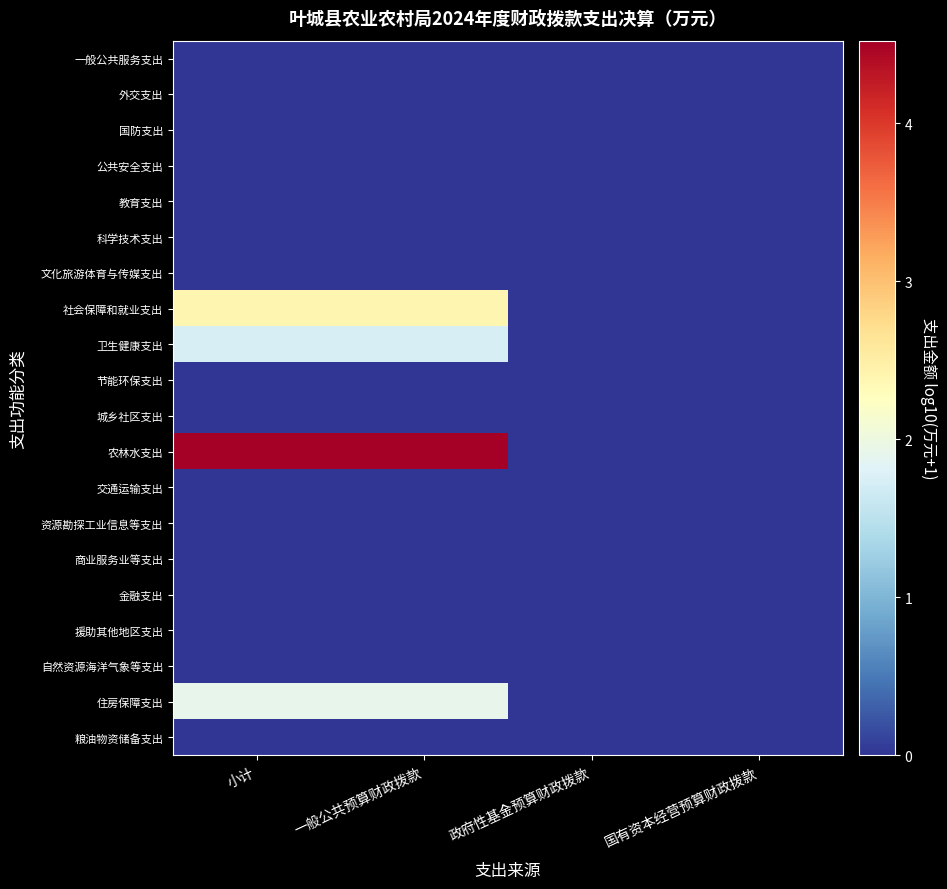

Reading right to left, list all the values displayed in this chart.

一般公共服务支出: 国有资本经营预算财政拨款=0.0	政府性基金预算财政拨款=0.0	一般公共预算财政拨款=0.0	小计=0.0
外交支出: 国有资本经营预算财政拨款=0.0	政府性基金预算财政拨款=0.0	一般公共预算财政拨款=0.0	小计=0.0
国防支出: 国有资本经营预算财政拨款=0.0	政府性基金预算财政拨款=0.0	一般公共预算财政拨款=0.0	小计=0.0
公共安全支出: 国有资本经营预算财政拨款=0.0	政府性基金预算财政拨款=0.0	一般公共预算财政拨款=0.0	小计=0.0
教育支出: 国有资本经营预算财政拨款=0.0	政府性基金预算财政拨款=0.0	一般公共预算财政拨款=0.0	小计=0.0
科学技术支出: 国有资本经营预算财政拨款=0.0	政府性基金预算财政拨款=0.0	一般公共预算财政拨款=0.0	小计=0.0
文化旅游体育与传媒支出: 国有资本经营预算财政拨款=0.0	政府性基金预算财政拨款=0.0	一般公共预算财政拨款=0.0	小计=0.0
社会保障和就业支出: 国有资本经营预算财政拨款=0.0	政府性基金预算财政拨款=0.0	一般公共预算财政拨款=2.4	小计=2.4
卫生健康支出: 国有资本经营预算财政拨款=0.0	政府性基金预算财政拨款=0.0	一般公共预算财政拨款=1.7	小计=1.7
节能环保支出: 国有资本经营预算财政拨款=0.0	政府性基金预算财政拨款=0.0	一般公共预算财政拨款=0.0	小计=0.0
城乡社区支出: 国有资本经营预算财政拨款=0.0	政府性基金预算财政拨款=0.0	一般公共预算财政拨款=0.0	小计=0.0
农林水支出: 国有资本经营预算财政拨款=0.0	政府性基金预算财政拨款=0.0	一般公共预算财政拨款=4.5	小计=4.5
交通运输支出: 国有资本经营预算财政拨款=0.0	政府性基金预算财政拨款=0.0	一般公共预算财政拨款=0.0	小计=0.0
资源勘探工业信息等支出: 国有资本经营预算财政拨款=0.0	政府性基金预算财政拨款=0.0	一般公共预算财政拨款=0.0	小计=0.0
商业服务业等支出: 国有资本经营预算财政拨款=0.0	政府性基金预算财政拨款=0.0	一般公共预算财政拨款=0.0	小计=0.0
金融支出: 国有资本经营预算财政拨款=0.0	政府性基金预算财政拨款=0.0	一般公共预算财政拨款=0.0	小计=0.0
援助其他地区支出: 国有资本经营预算财政拨款=0.0	政府性基金预算财政拨款=0.0	一般公共预算财政拨款=0.0	小计=0.0
自然资源海洋气象等支出: 国有资本经营预算财政拨款=0.0	政府性基金预算财政拨款=0.0	一般公共预算财政拨款=0.0	小计=0.0
住房保障支出: 国有资本经营预算财政拨款=0.0	政府性基金预算财政拨款=0.0	一般公共预算财政拨款=1.9	小计=1.9
粮油物资储备支出: 国有资本经营预算财政拨款=0.0	政府性基金预算财政拨款=0.0	一般公共预算财政拨款=0.0	小计=0.0